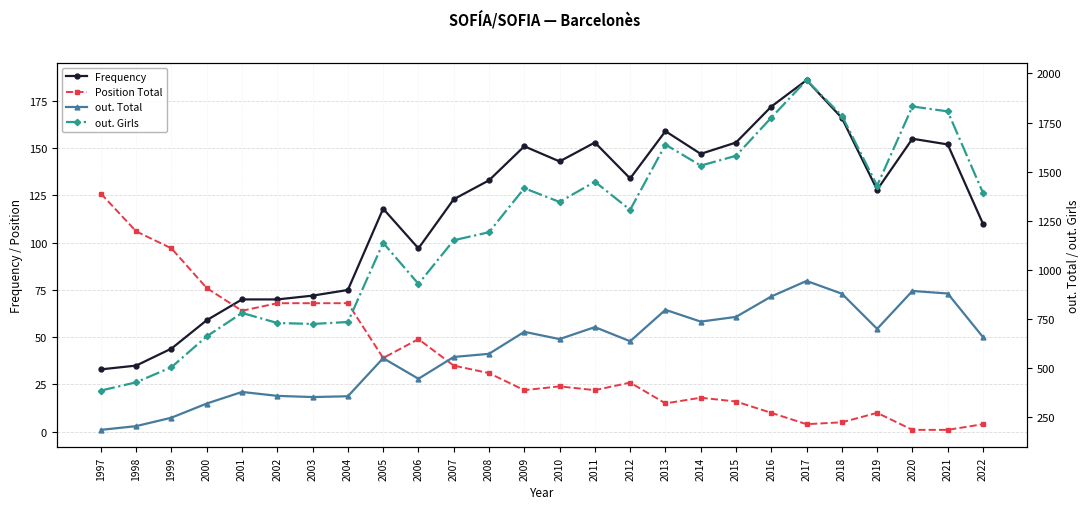

Rank the series at 2002 from lowest to highest value.

Position Total, Frequency, out. Total, out. Girls